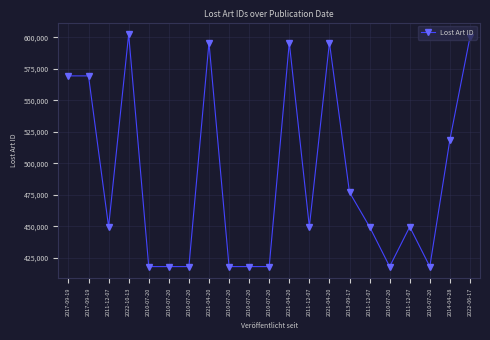

At which category does the chart reach its minimum across all series?

2010-07-20